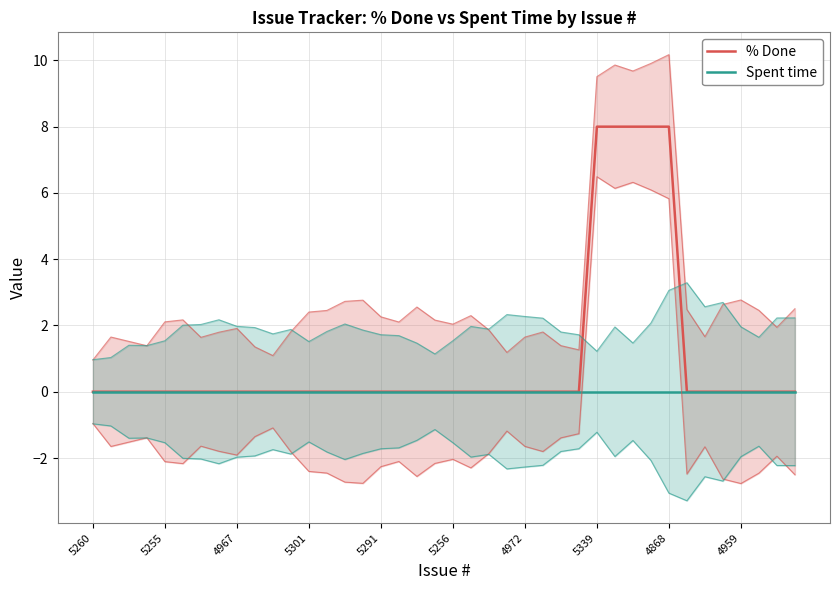

Is it true that % Done equals 0 at 22?

True